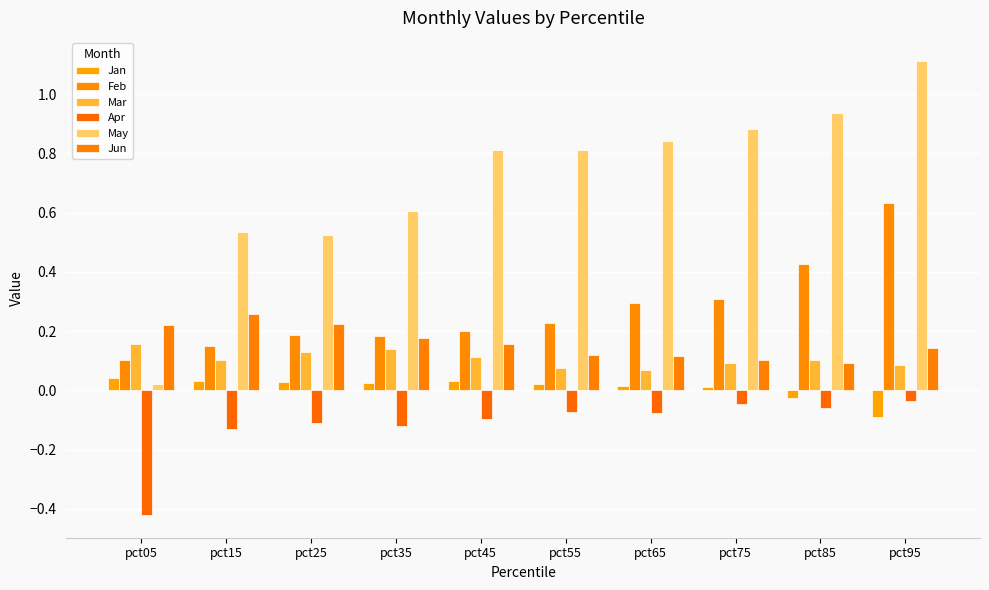

At which category is the sum across all series the highest?

pct95